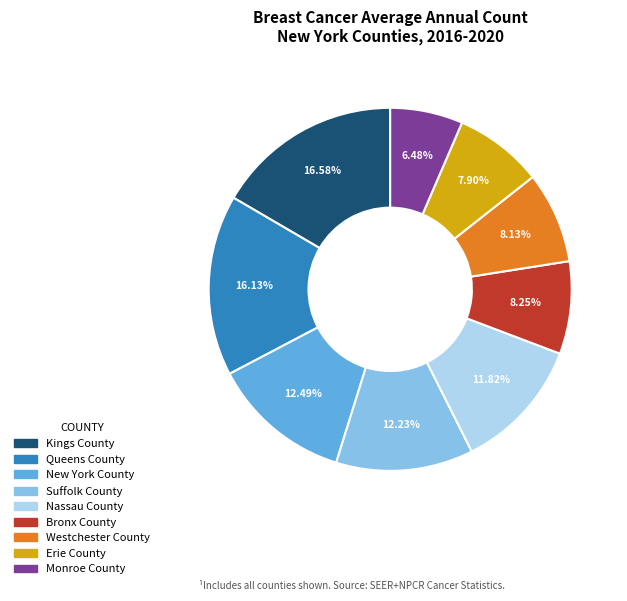

Does Suffolk County represent more than half of the total?

No